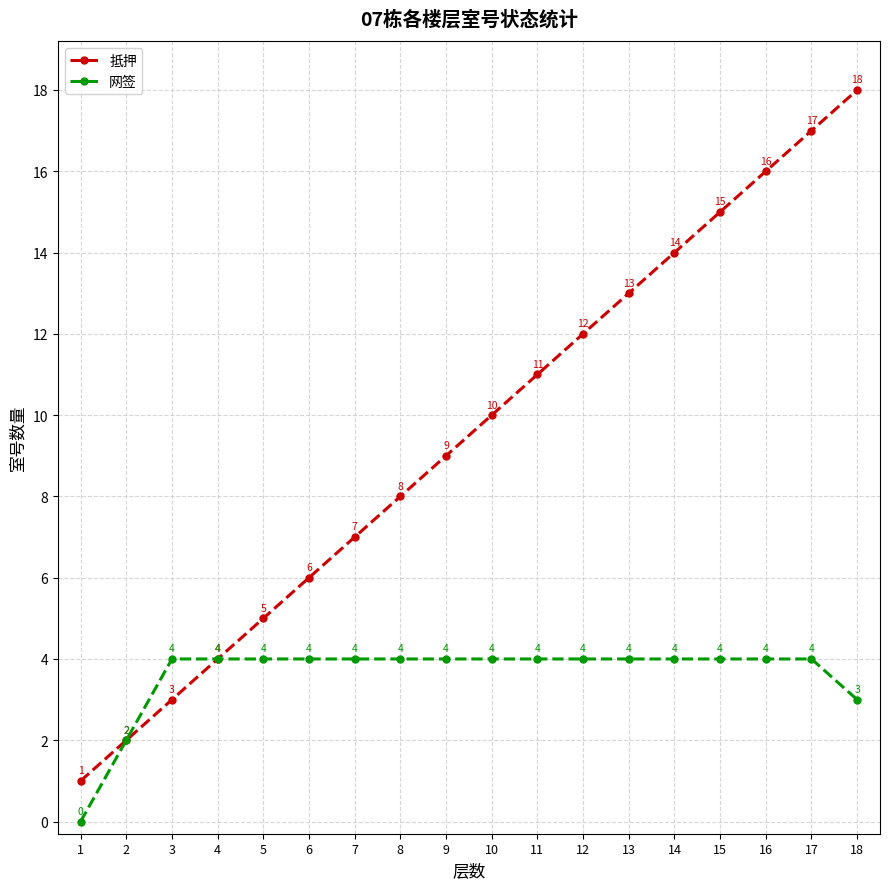

What is the spread (max minus min) of values at 6?

2